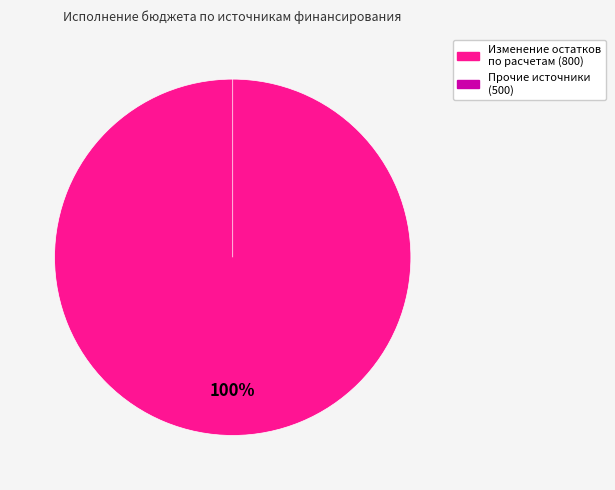

True or false: Источники внешнего
финансирования (620) accounts for 15% of the total.

False